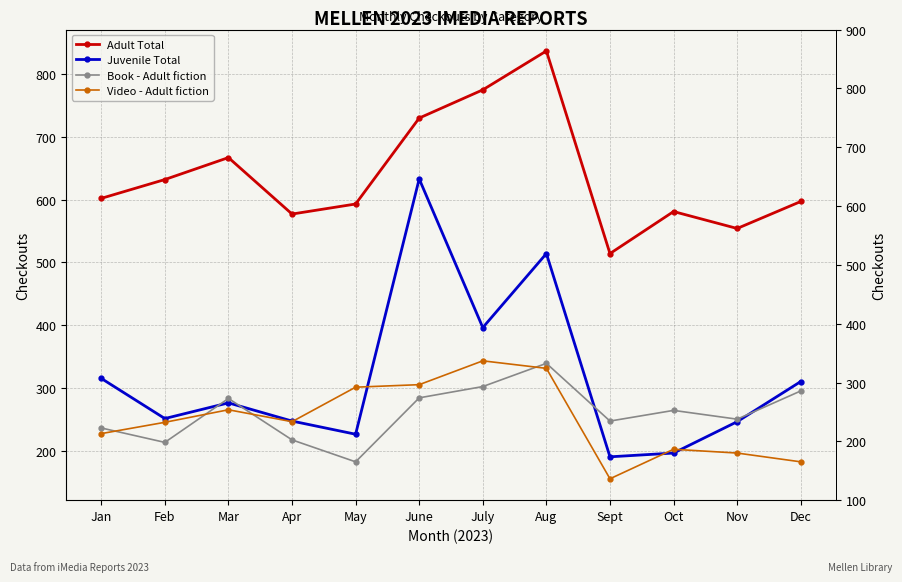

What is the difference between the maximum and minimum values in the Video - Adult fiction series?

188